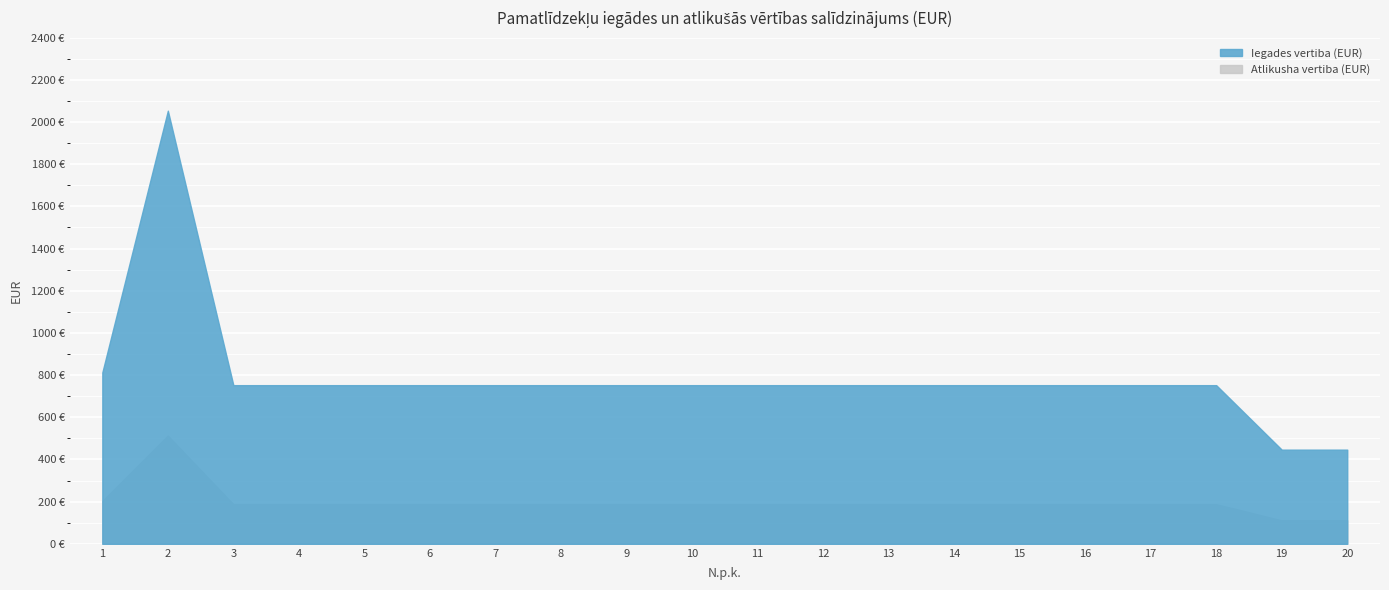

The Atlikusha vertiba (EUR) series shows 188.1 at 10. True or false?

True